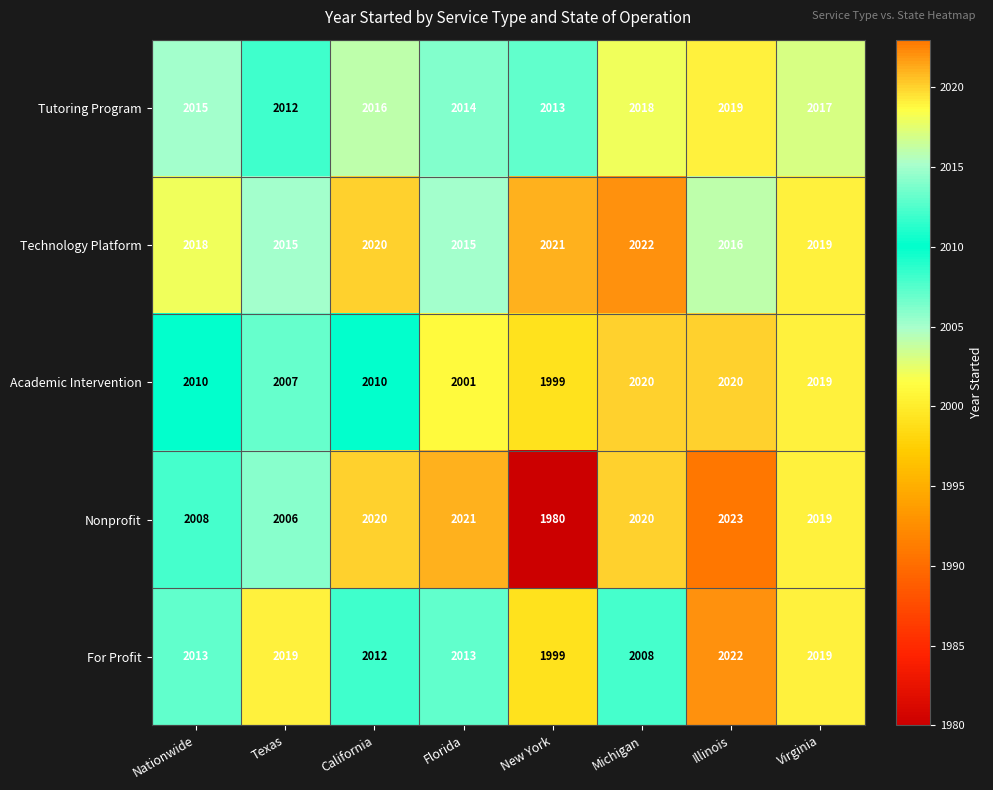

Read the Academic Intervention value at California, to the nearest 10.

2010